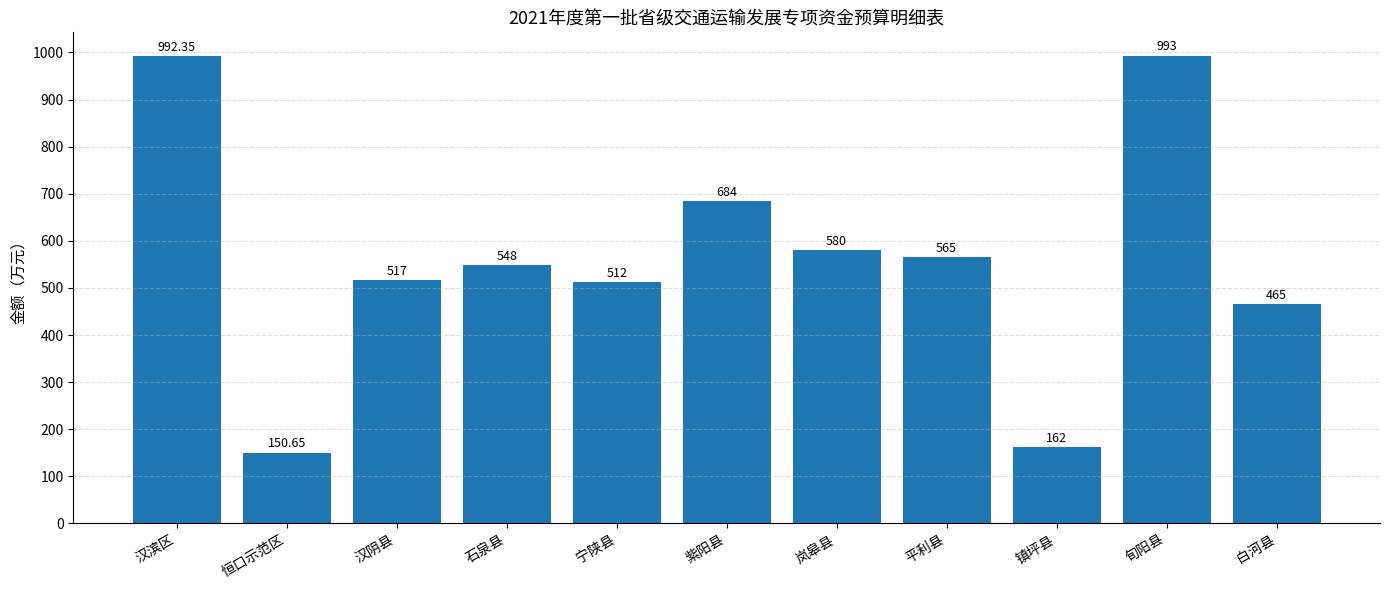

Approximately how many times larger is the value at 紫阳县 compared to 宁陕县?

1.3